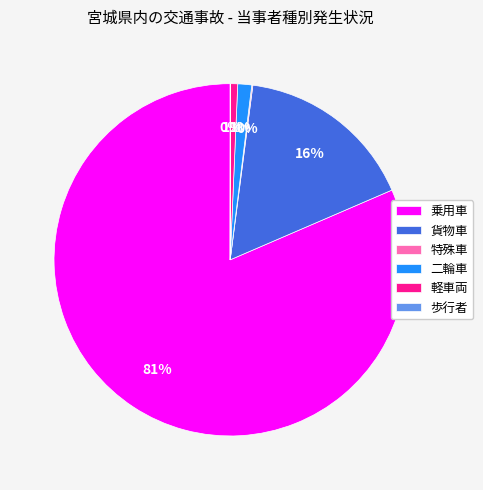

Is 乗用車 the majority of the pie?

Yes